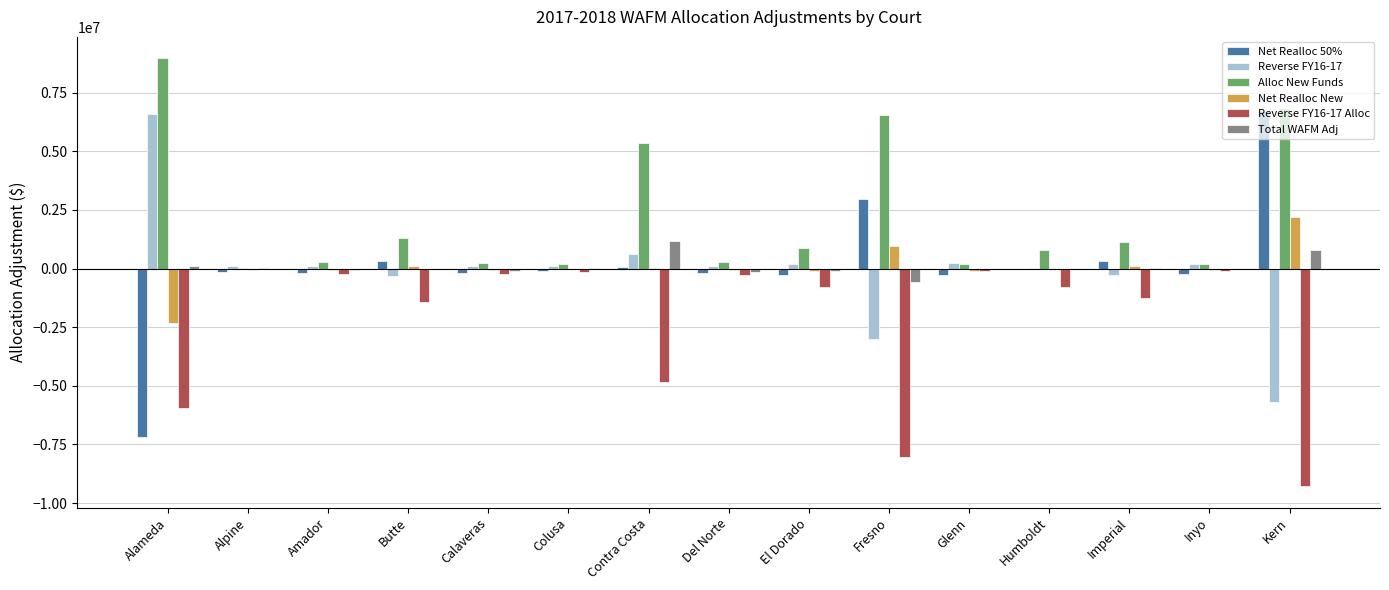

Where is Reverse FY16-17 Alloc nearest to the value -4635218?

Contra Costa